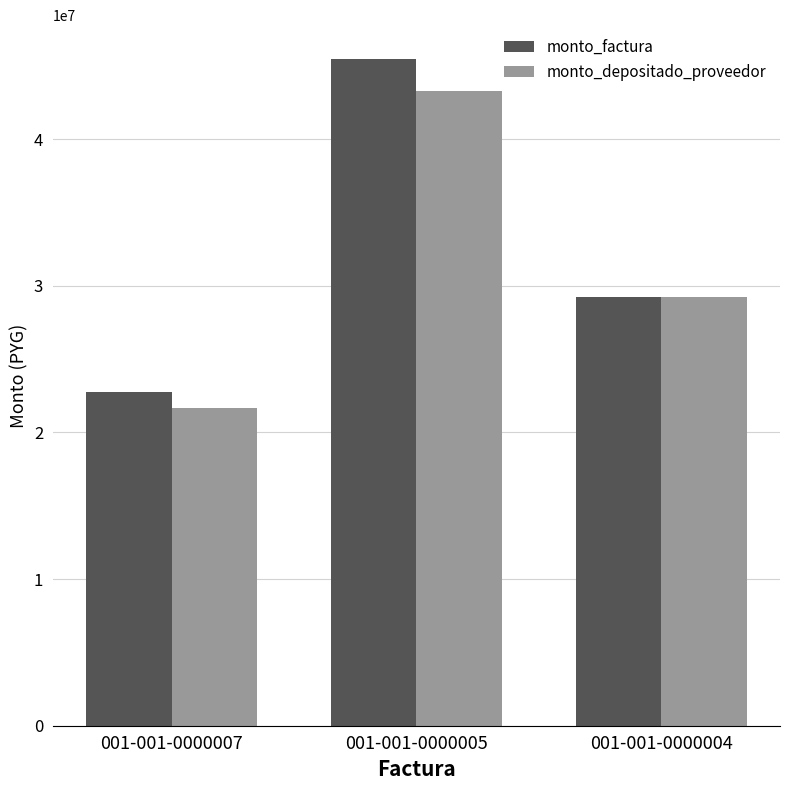

Which series has the largest range (max minus min)?

monto_factura